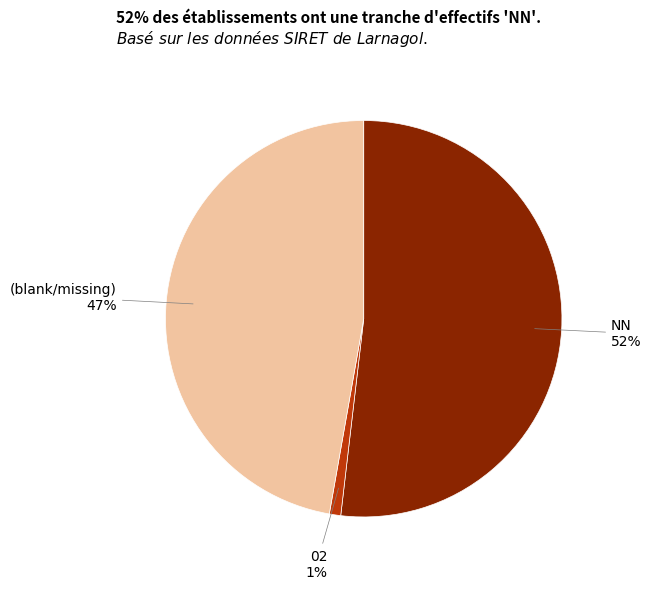

To the nearest percent, what is the difference between the largest and smallest slice percentages?

51%